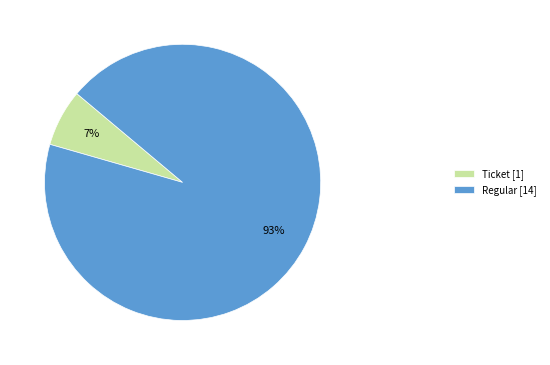

Which has a higher value, Regular [14] or Ticket [1]?

Regular [14]